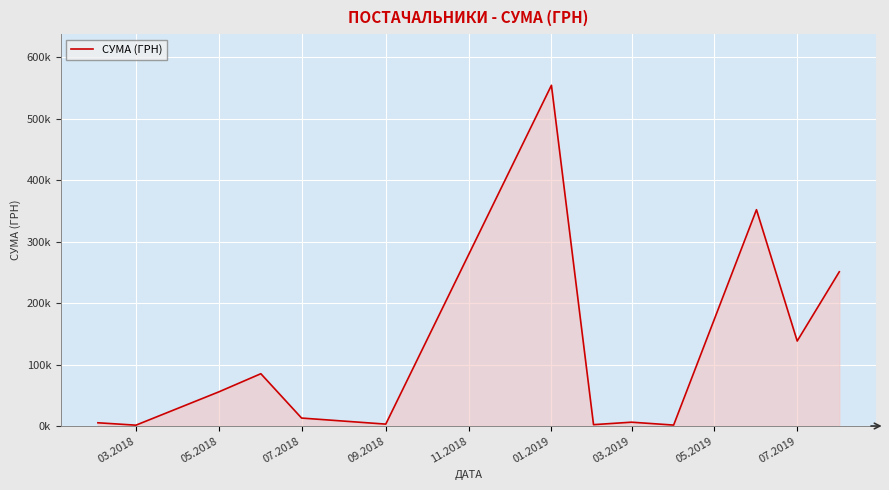

Does the chart have visible grid lines?

Yes